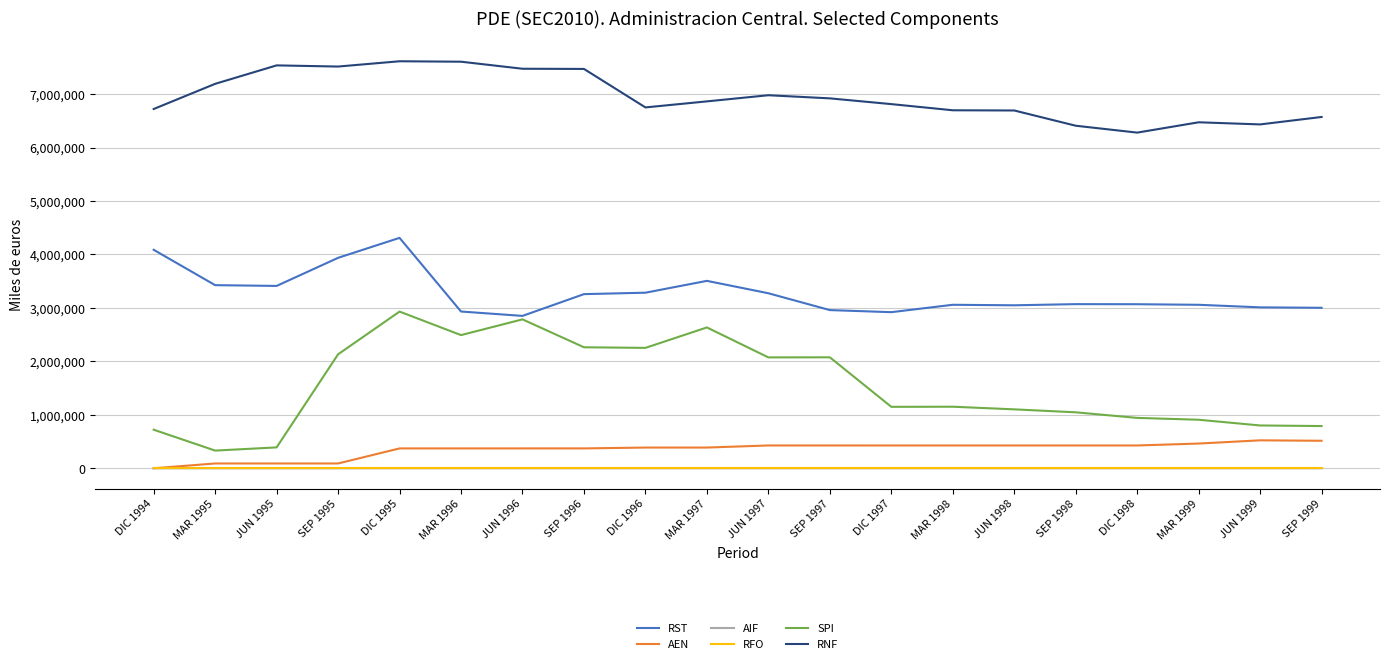

Count the number of data series in this chart.

6